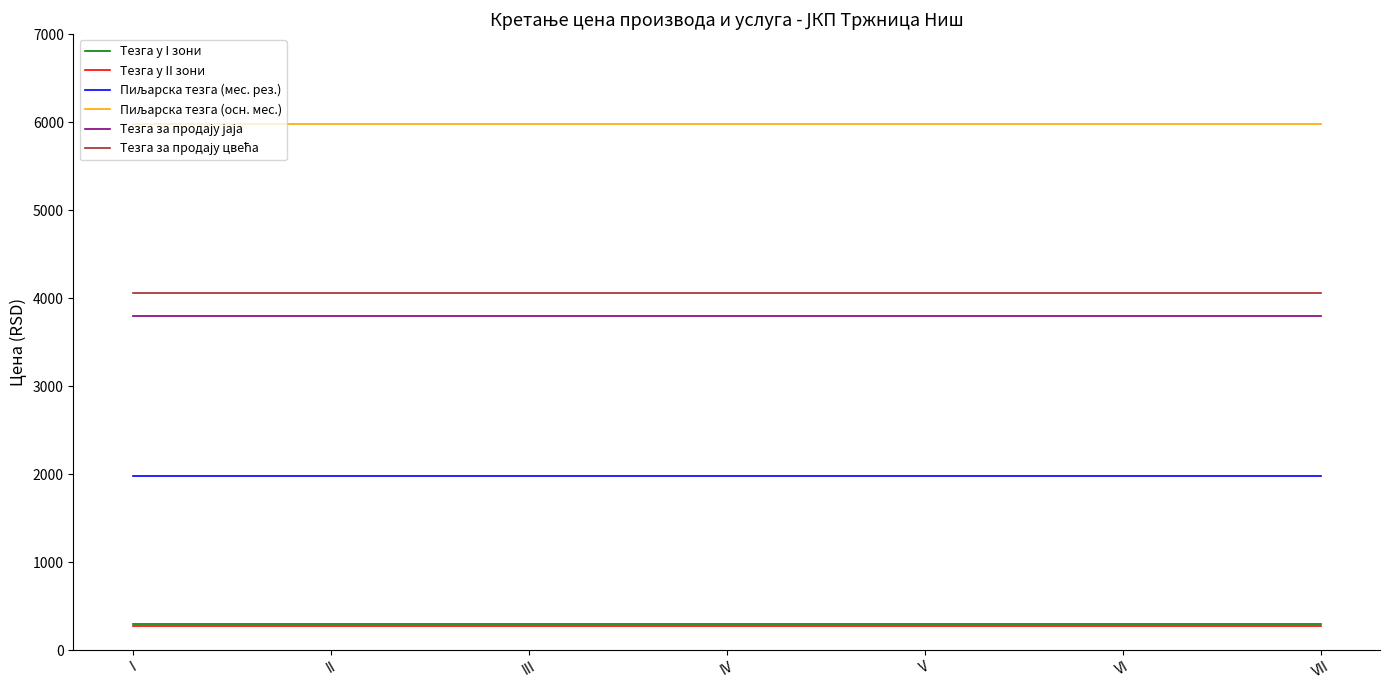

What is the total value across all series at VI?

16396